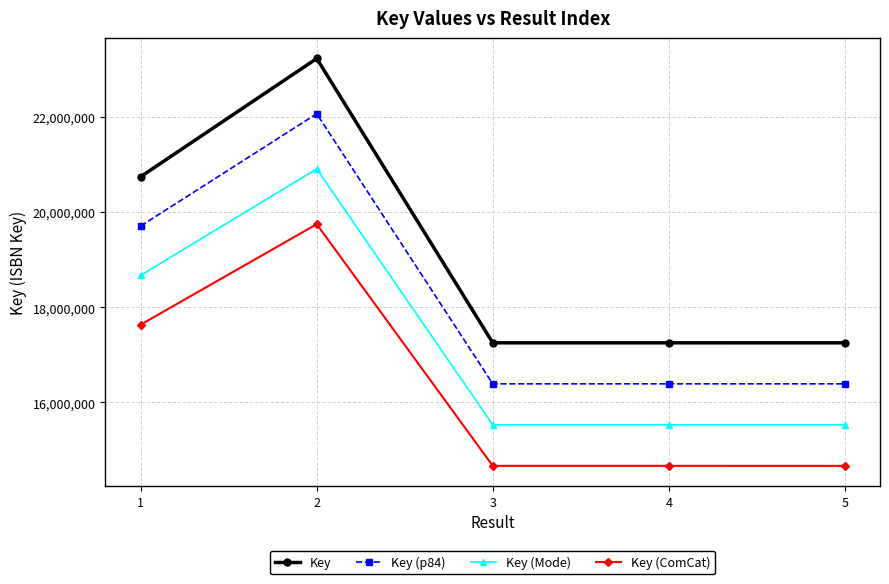

Rank the series at 4 from highest to lowest value.

Key, Key (p84), Key (Mode), Key (ComCat)